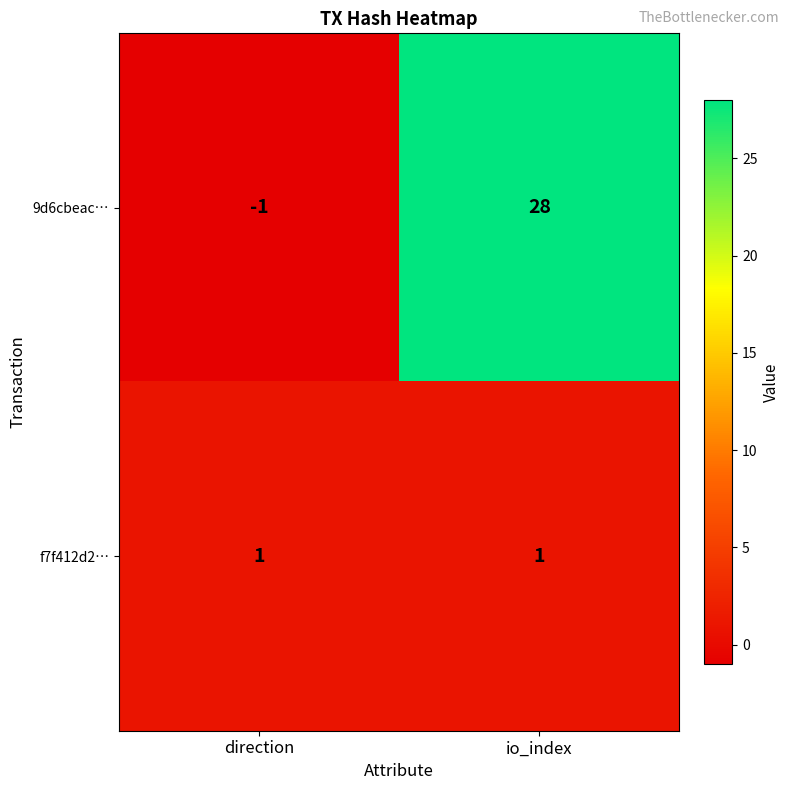

Reading right to left, list all the values displayed in this chart.

9d6cbeac…: io_index=28	direction=-1
f7f412d2…: io_index=1	direction=1